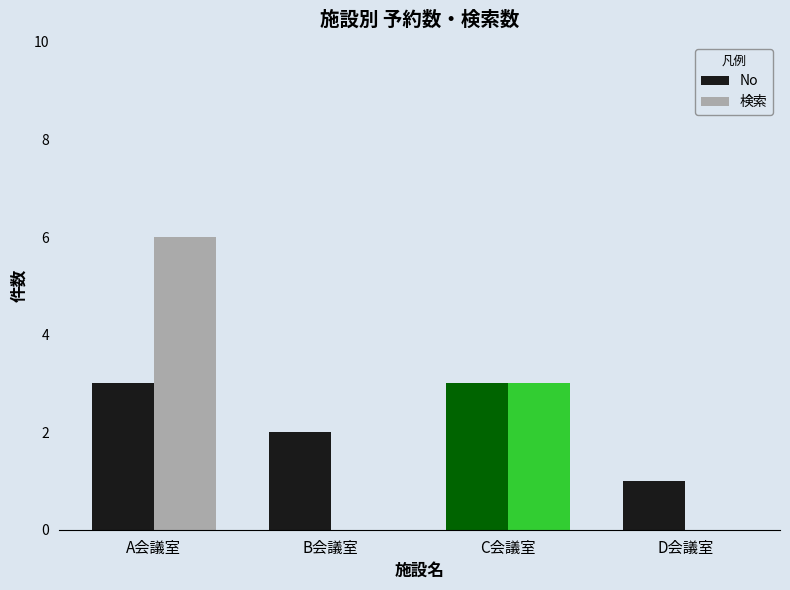

The value of No at A会議室 is 3. True or false?

True